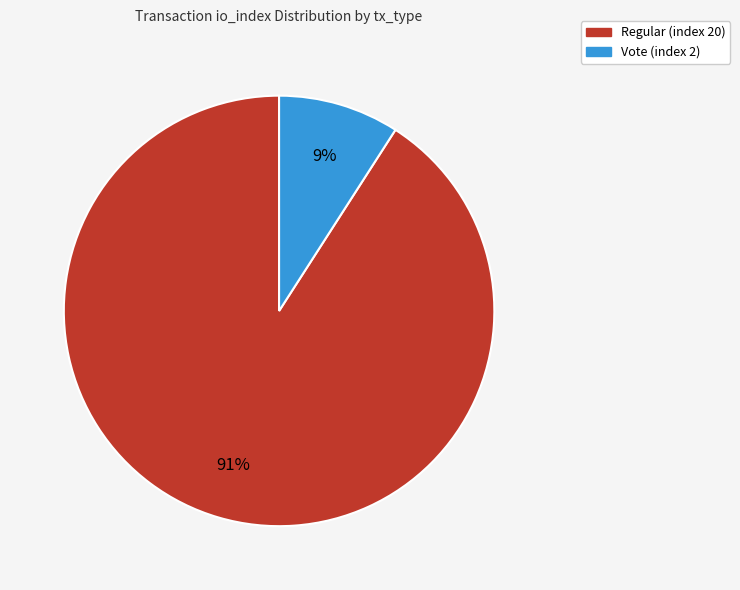

How many segments does this pie chart have?

2